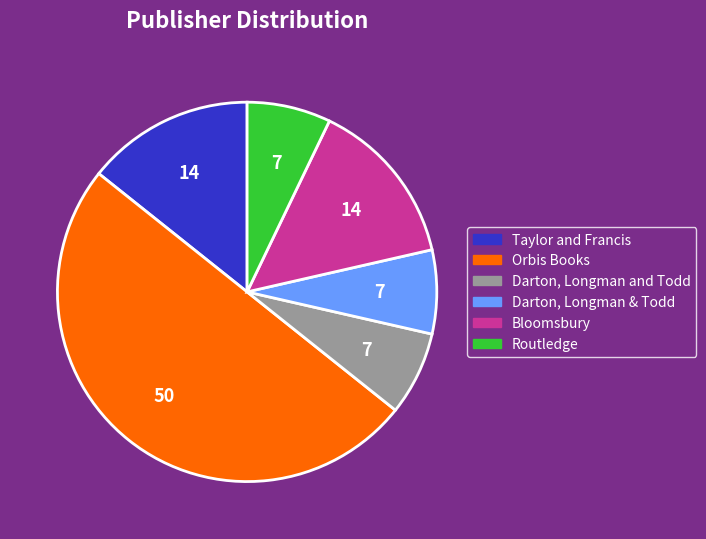

True or false: Orbis Books accounts for 50% of the total.

True